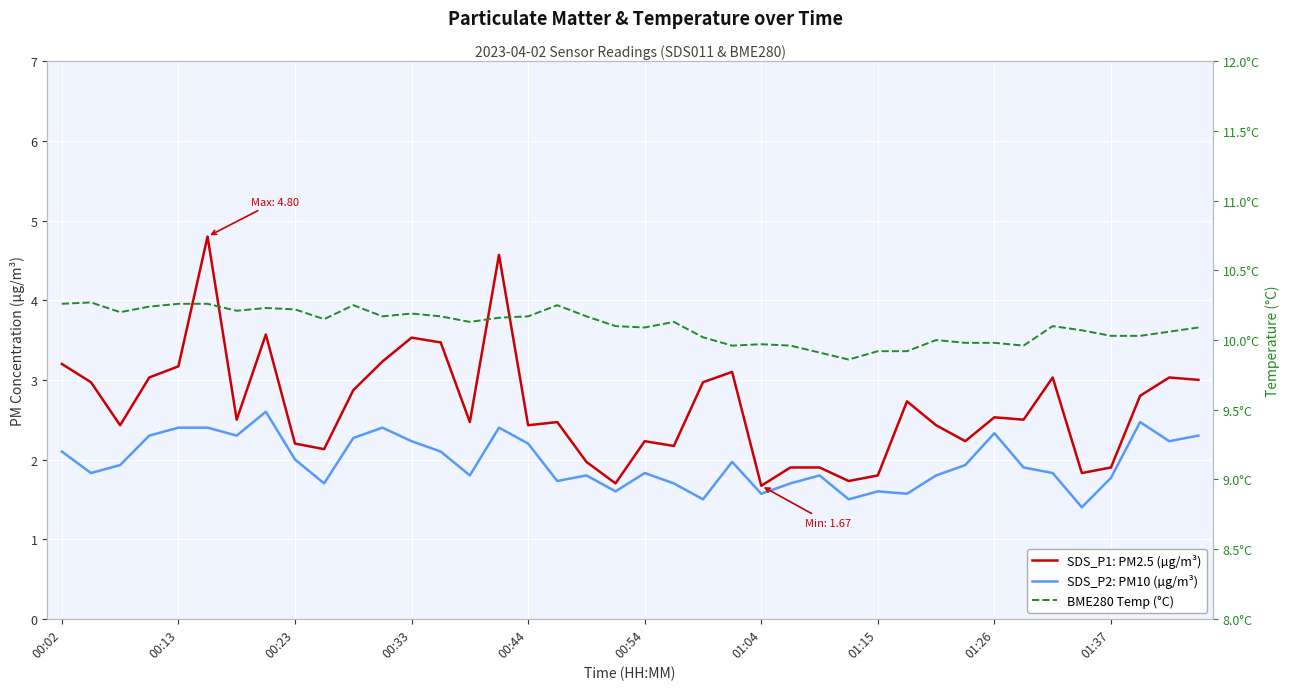

How many interior local peaks does the SDS_P2: PM10 (µg/m³) series have?

10